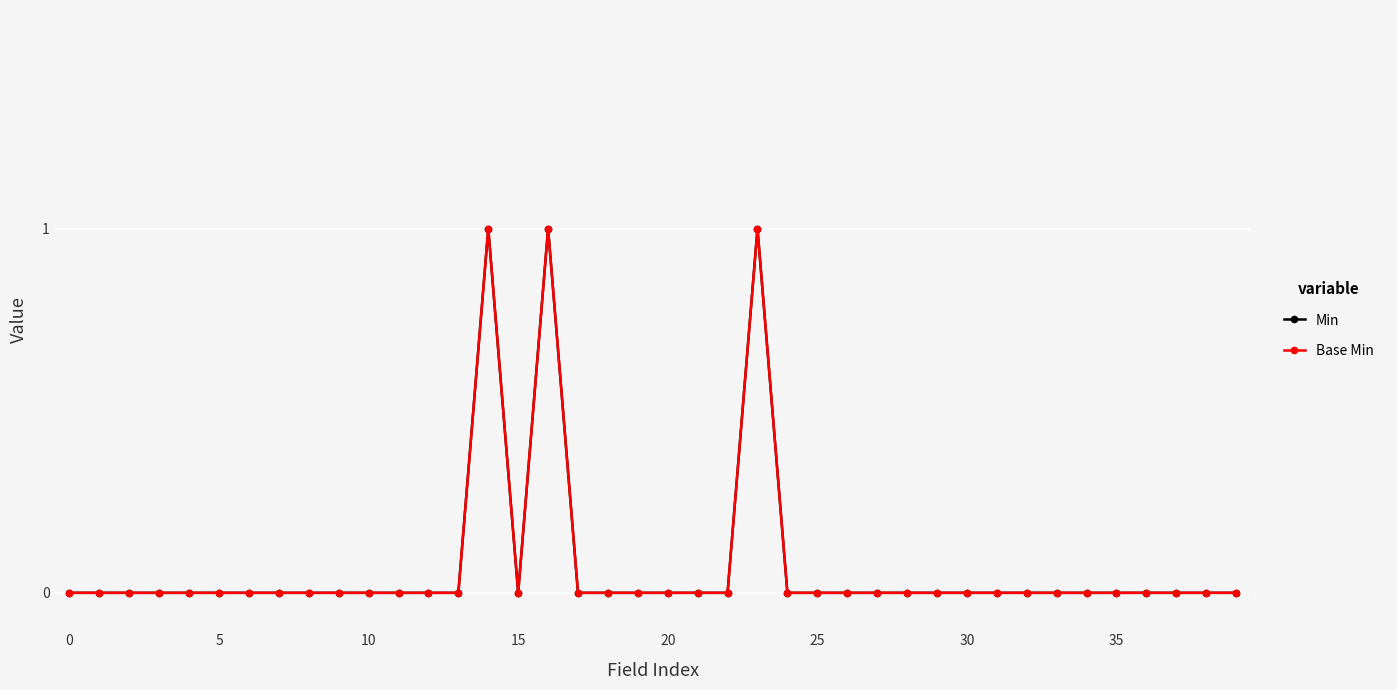

True or false: Min and Base Min intersect in this chart.

False